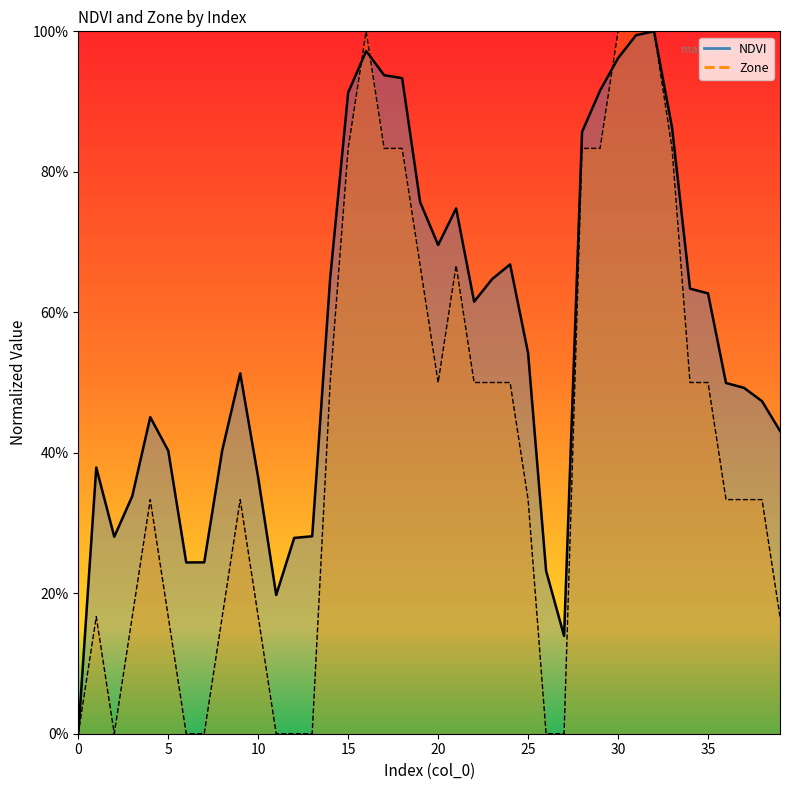

Does the chart have visible grid lines?

No